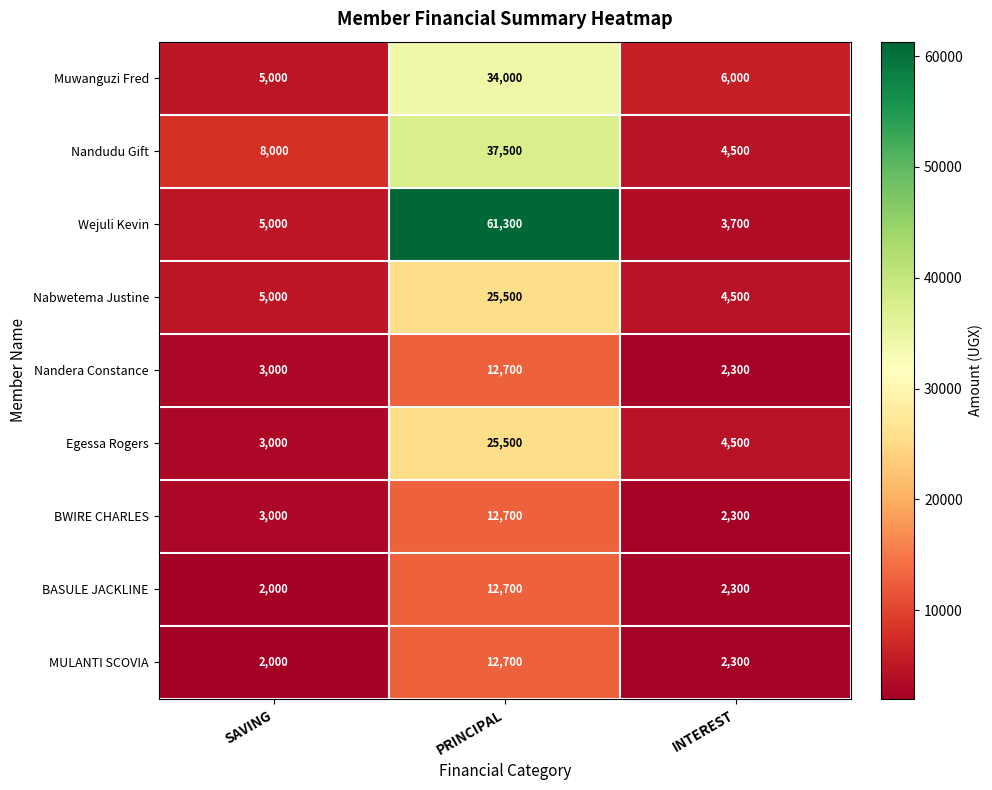

What is the greatest value displayed?

61300